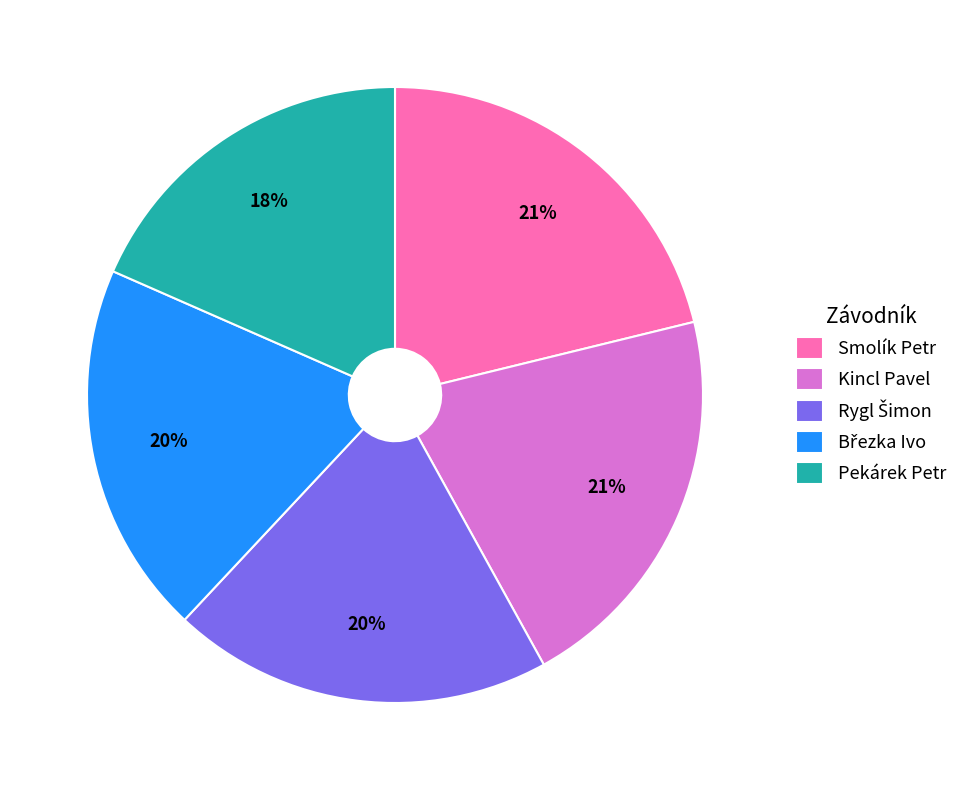

Which category has the smallest portion of the pie?

Pekárek Petr